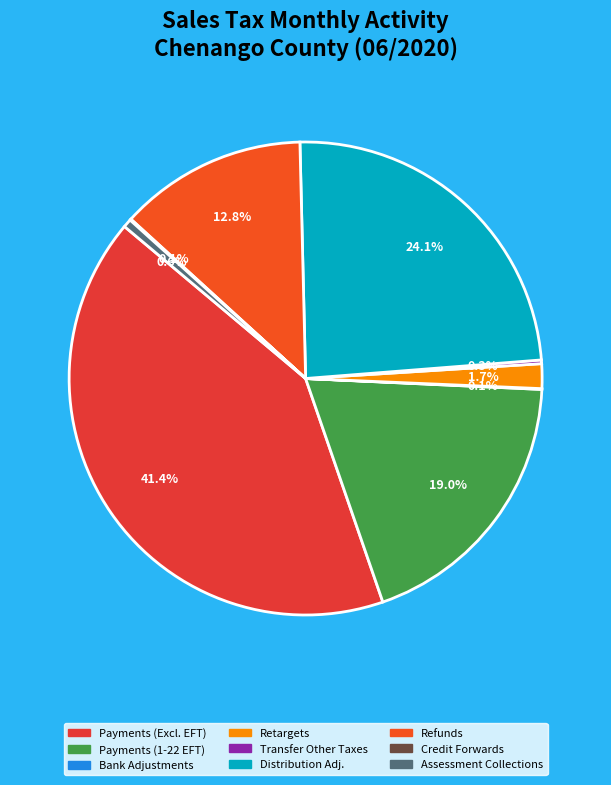

Is there any slice that represents more than half of the pie?

No